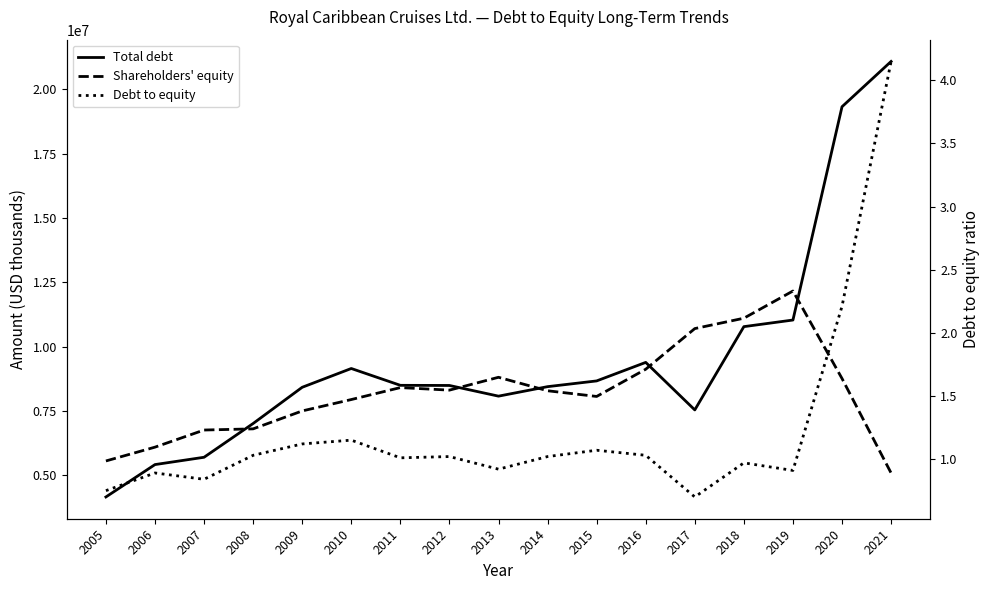

What is the value of the Shareholders' equity point at the 6th from the left?

7942502.0